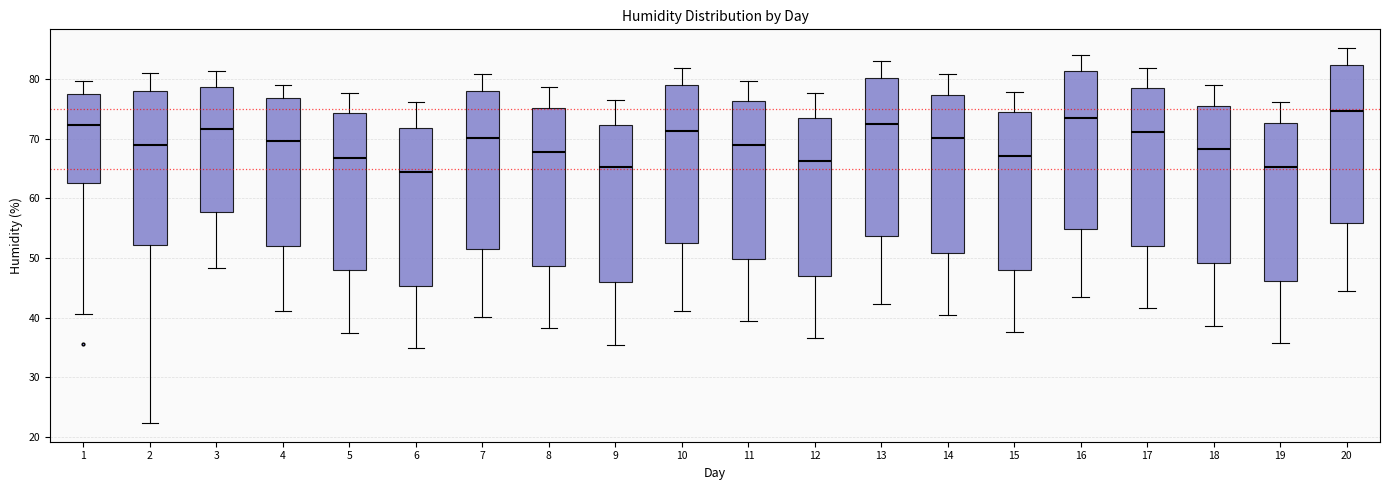

Reading left to right, read every box against the y-axis: the position of its median line, the range the box covers, and the ends of its whiskers. The values are not printed on the chart, so give them approximately, as read against the axis.

1: median 72, box 63 to 78, whiskers 41 to 80
2: median 69, box 52 to 78, whiskers 22 to 81
3: median 72, box 58 to 79, whiskers 48 to 81
4: median 70, box 52 to 77, whiskers 41 to 79
5: median 67, box 48 to 74, whiskers 38 to 78
6: median 64, box 45 to 72, whiskers 35 to 76
7: median 70, box 52 to 78, whiskers 40 to 81
8: median 68, box 49 to 75, whiskers 38 to 79
9: median 65, box 46 to 72, whiskers 36 to 77
10: median 71, box 53 to 79, whiskers 41 to 82
11: median 69, box 50 to 76, whiskers 39 to 80
12: median 66, box 47 to 73, whiskers 37 to 78
13: median 72, box 54 to 80, whiskers 42 to 83
14: median 70, box 51 to 77, whiskers 41 to 81
15: median 67, box 48 to 74, whiskers 38 to 78
16: median 74, box 55 to 81, whiskers 43 to 84
17: median 71, box 52 to 78, whiskers 42 to 82
18: median 68, box 49 to 76, whiskers 39 to 79
19: median 65, box 46 to 73, whiskers 36 to 76
20: median 75, box 56 to 82, whiskers 45 to 85